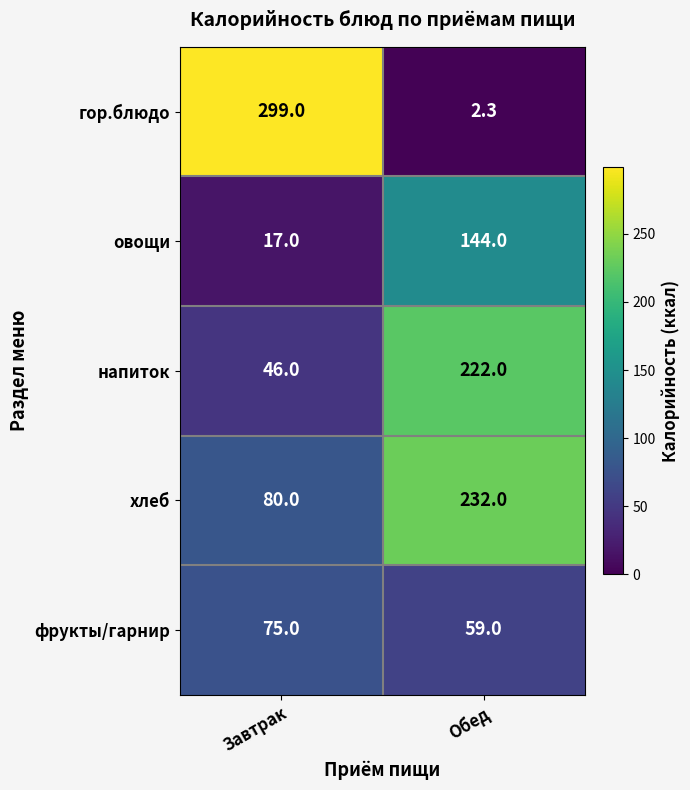

The гор.блюдо series shows 299.0 at Завтрак. True or false?

True